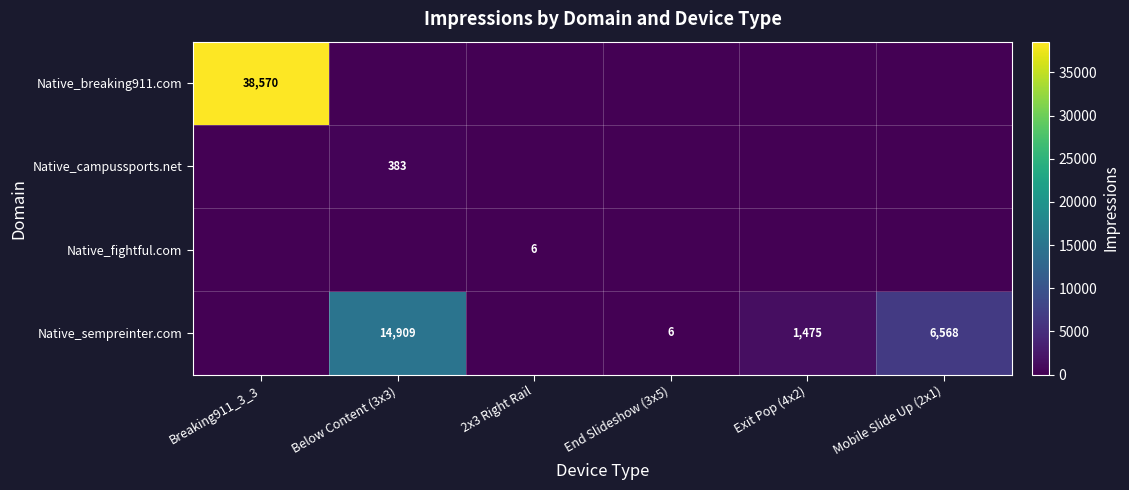

The Native_breaking911.com series shows 56839 at Breaking911_3_3. True or false?

False